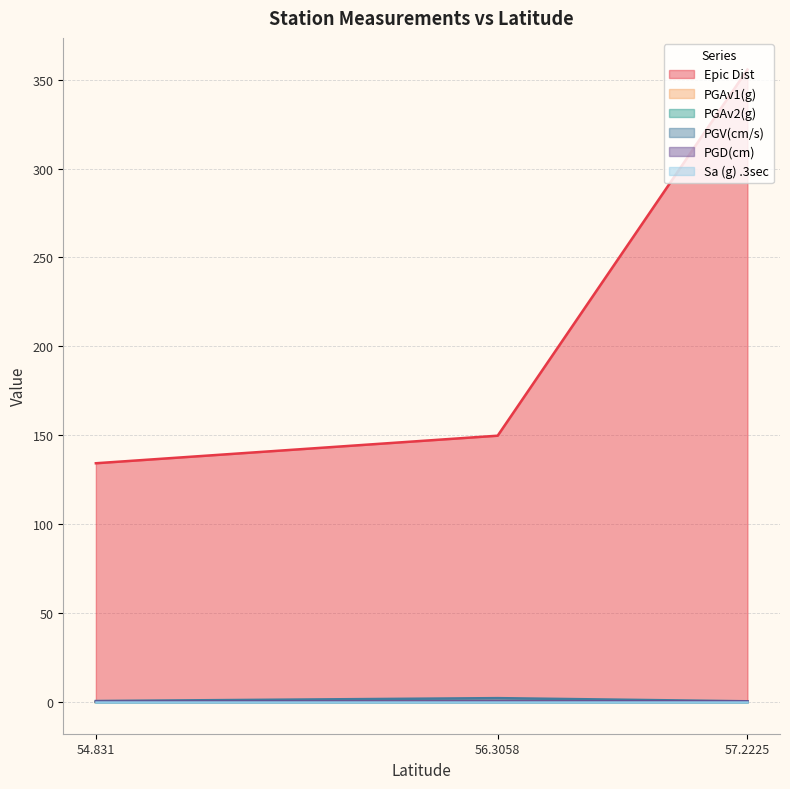

How many values in the Epic Dist series are below 149?

1